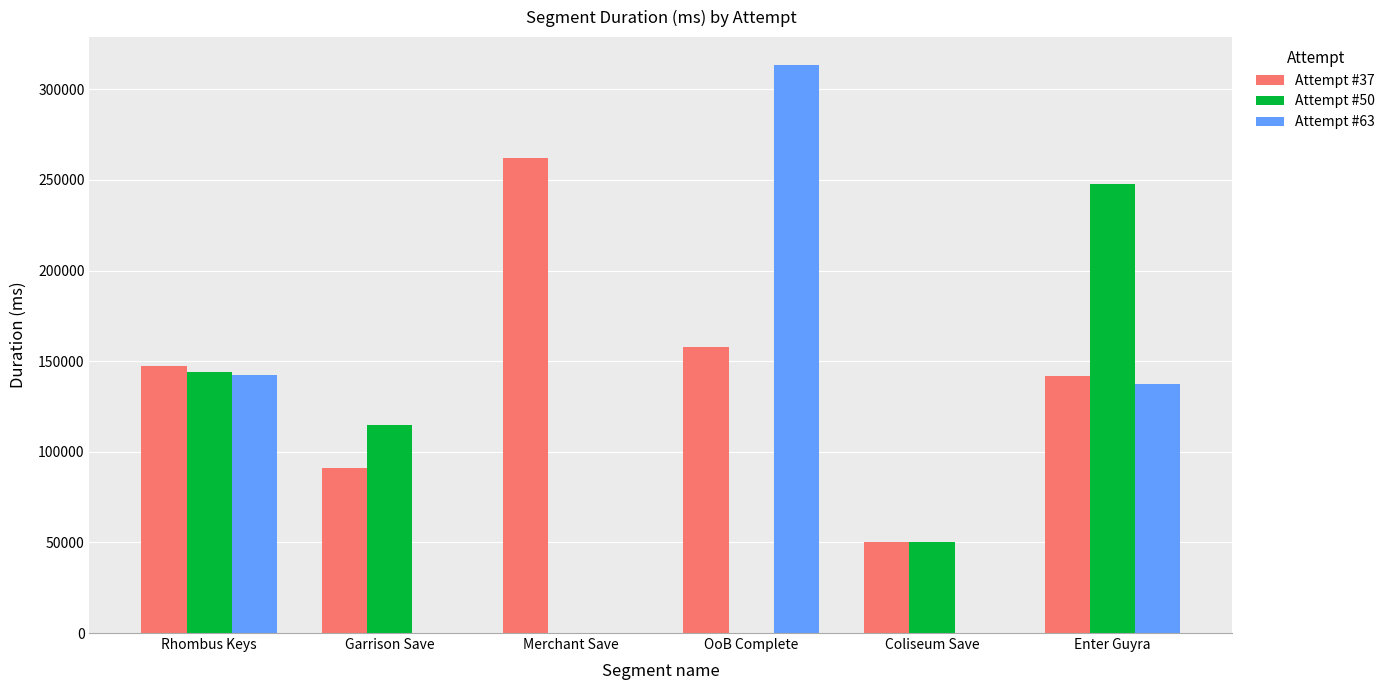

What are all the series names shown in the legend?

Attempt #37, Attempt #50, Attempt #63